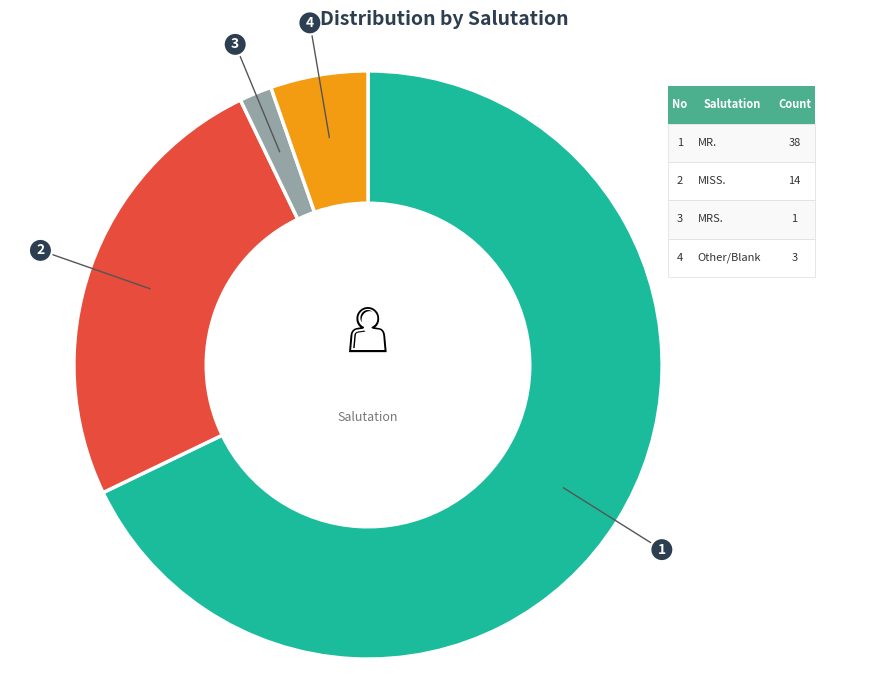

Is there a majority slice in this chart?

Yes